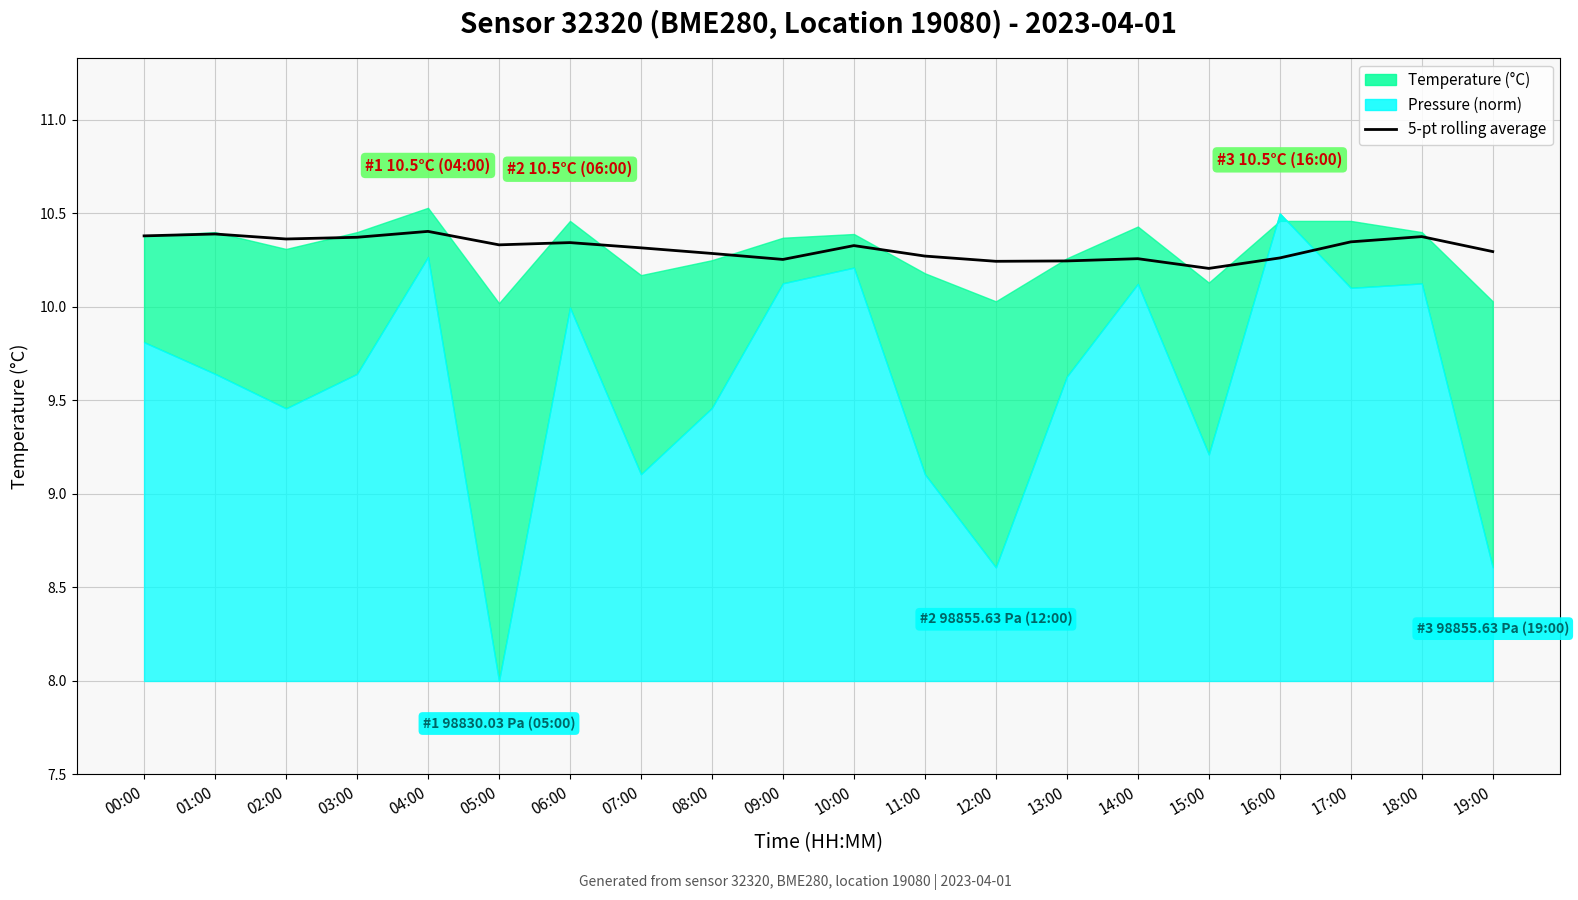

What position from the right is 03:00?

17